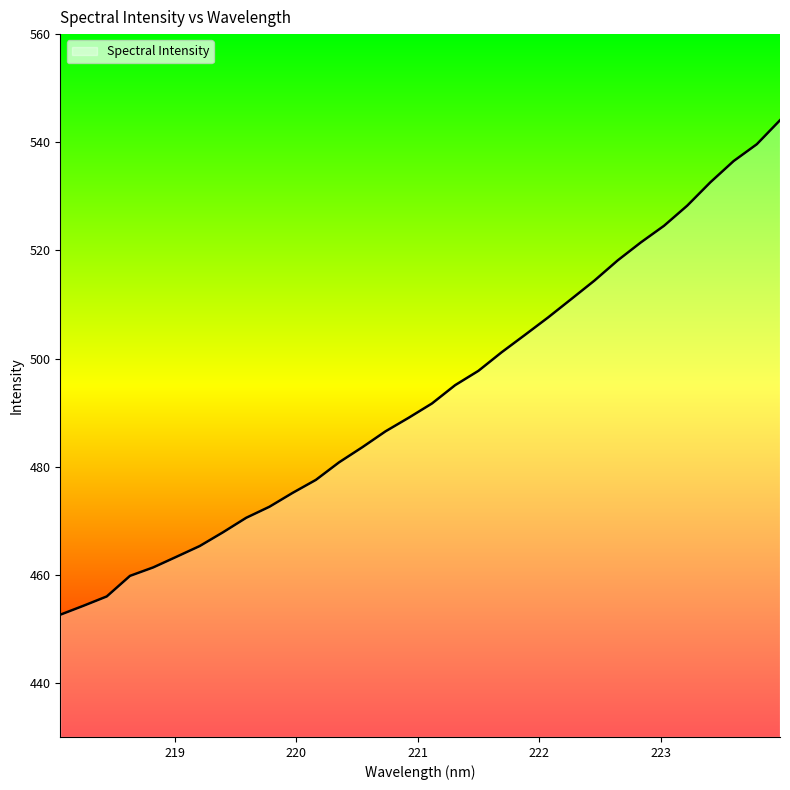

How many series are shown in this chart?

1